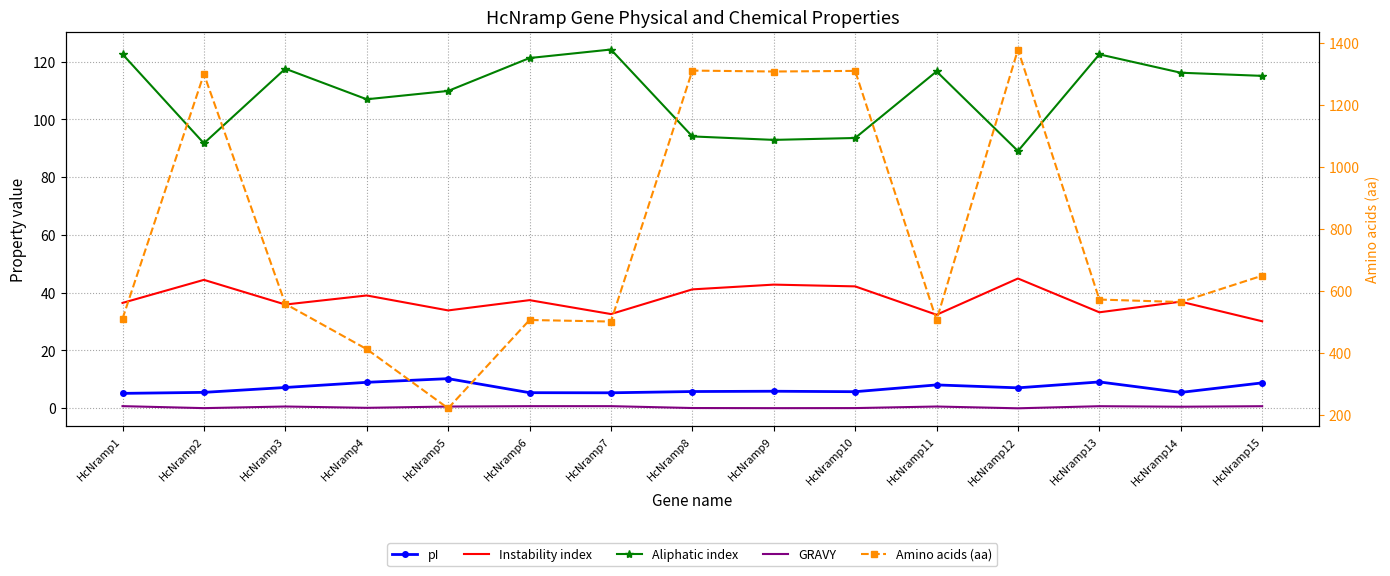

Where is Amino acids (aa) nearest to the value 800?

HcNramp15